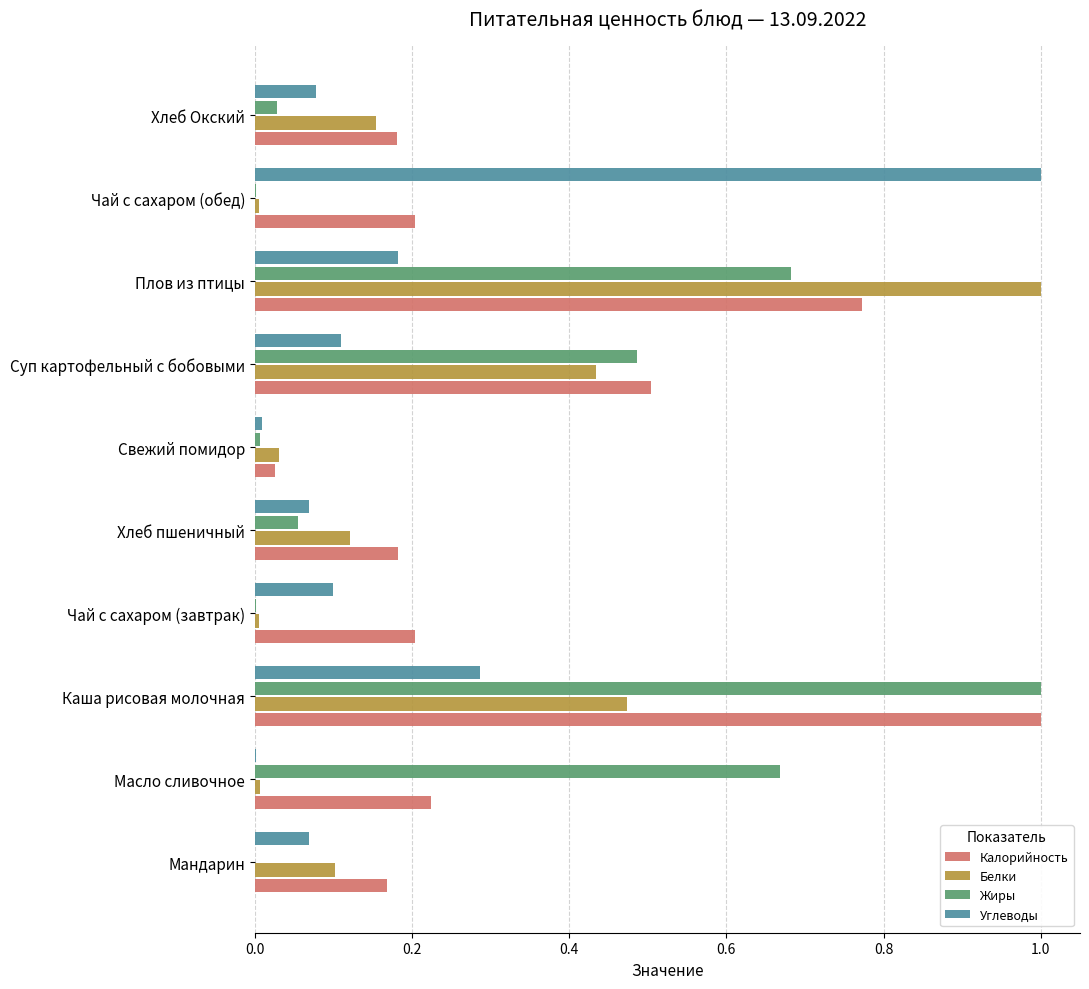

Which series changed the most between Чай с сахаром (завтрак) and Чай с сахаром (обед)?

Углеводы